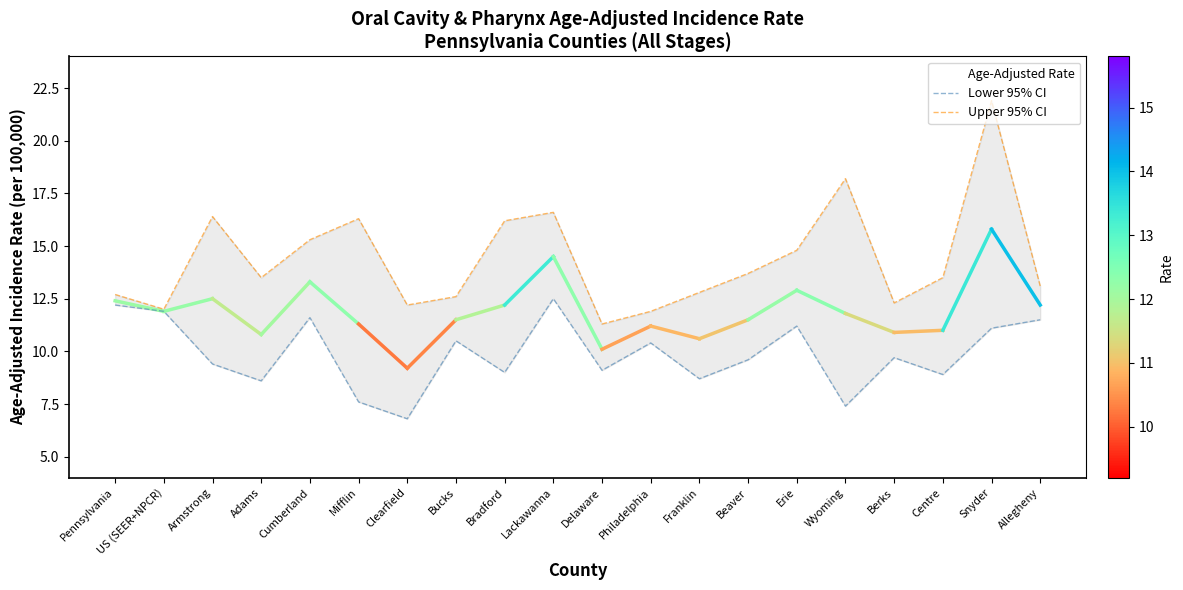

Rank the categories by Lower 95% CI value from lowest to highest.

Clearfield, Wyoming, Mifflin, Adams, Franklin, Centre, Bradford, Delaware, Armstrong, Beaver, Berks, Philadelphia, Bucks, Snyder, Erie, Allegheny, Cumberland, US (SEER+NPCR), Pennsylvania, Lackawanna